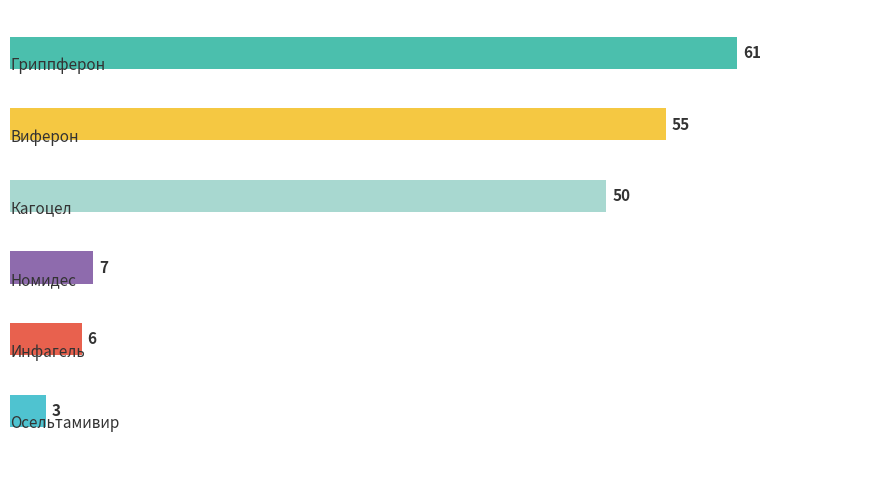

What is the smallest value displayed?

3